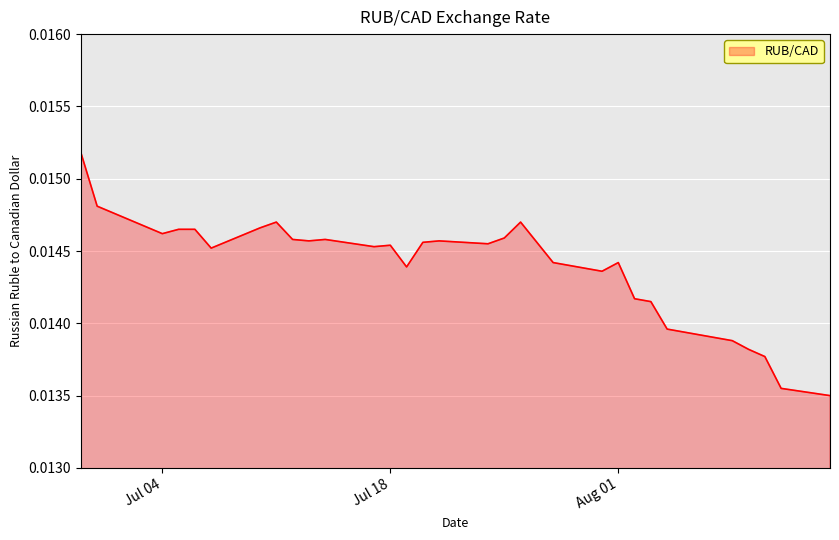

True or false: there are more than 2 points higher than both neighbors.

True